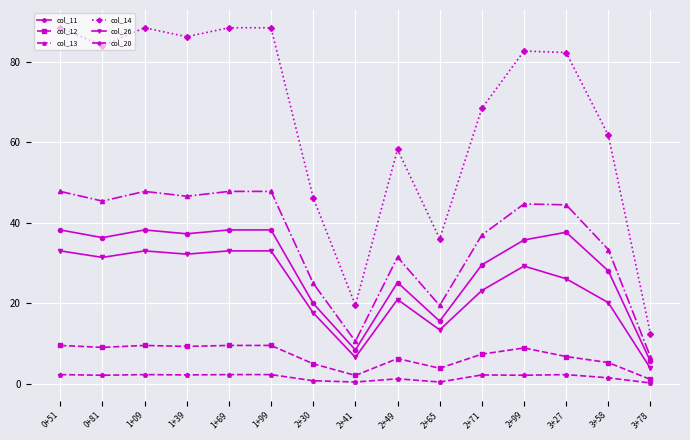

What is the label of the 4th point from the left?

1+39